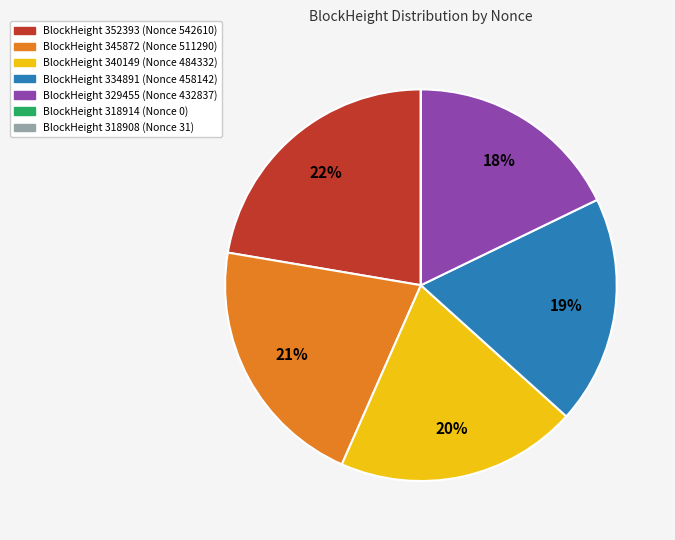

To the nearest percent, what is the difference between the largest and smallest slice percentages?

22%